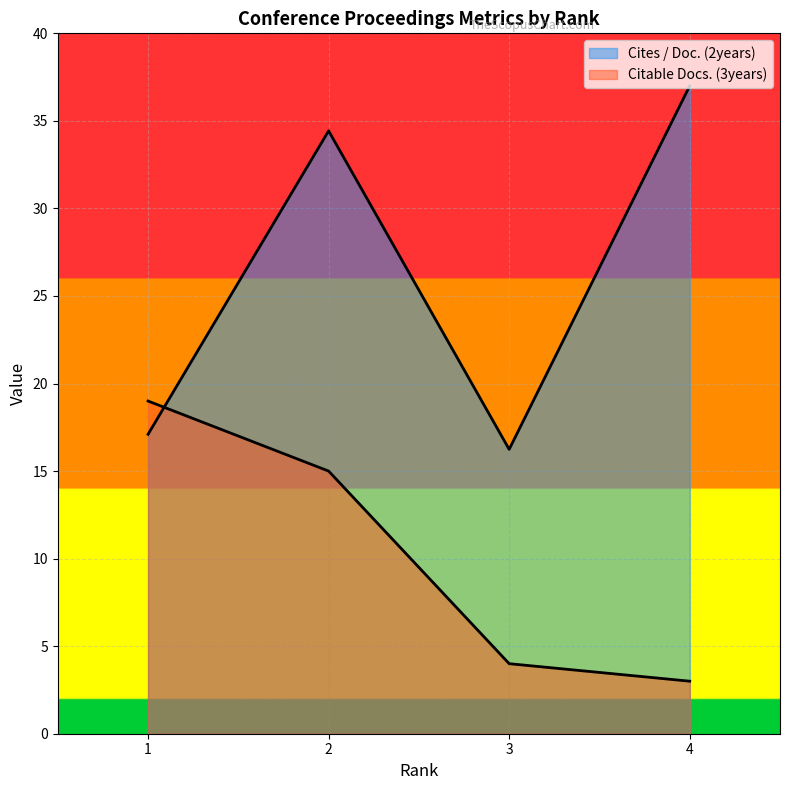

Reading left to right, extract all data points from this chart.

Citable Docs. (3years): 1=19.0	2=15.0	3=4.0	4=3.0
Cites / Doc. (2years): 1=17.1	2=34.4	3=16.2	4=37.0